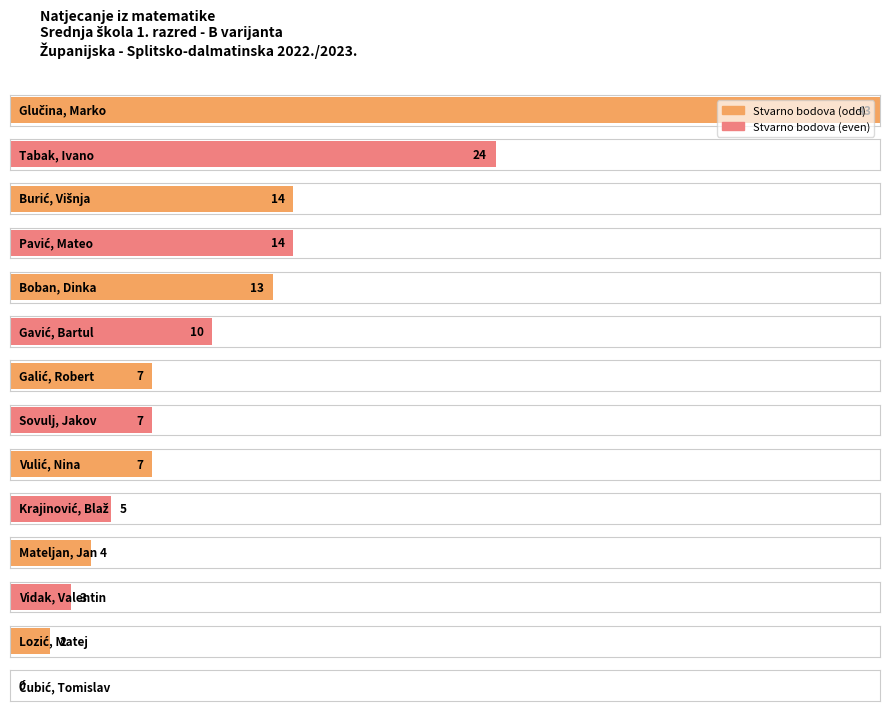

What is the difference between the values at Gavić, Bartul and Lozić, Matej?

8